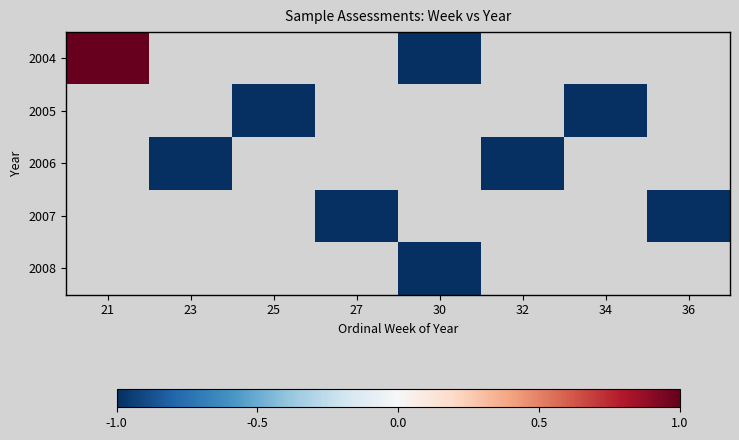

Which series has the widest spread of values?

2004